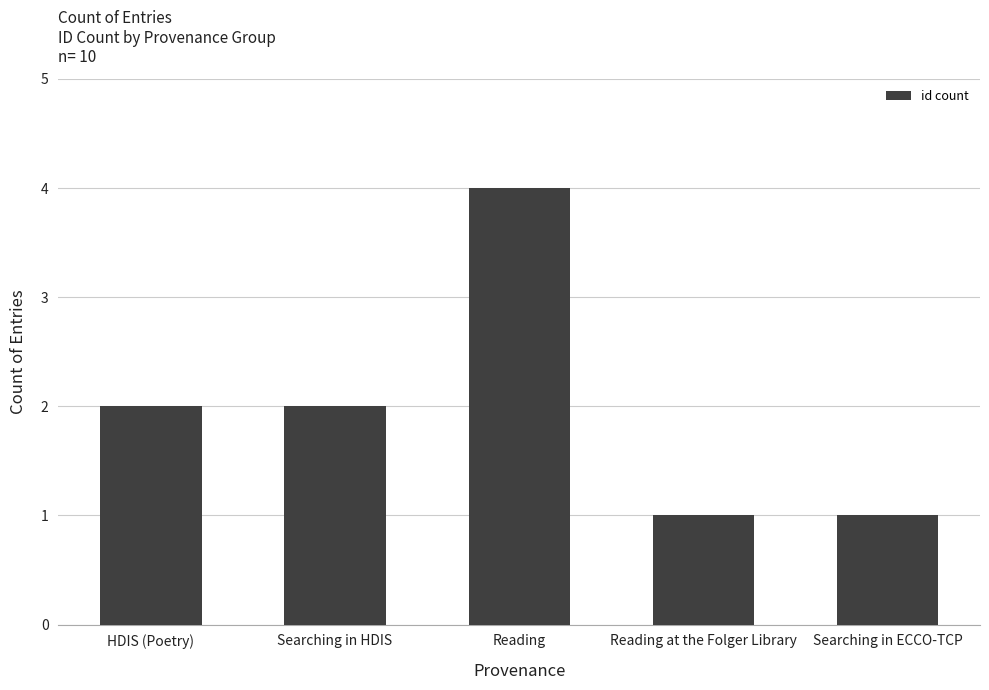

Which has a higher value, Searching in ECCO-TCP or Searching in HDIS?

Searching in HDIS